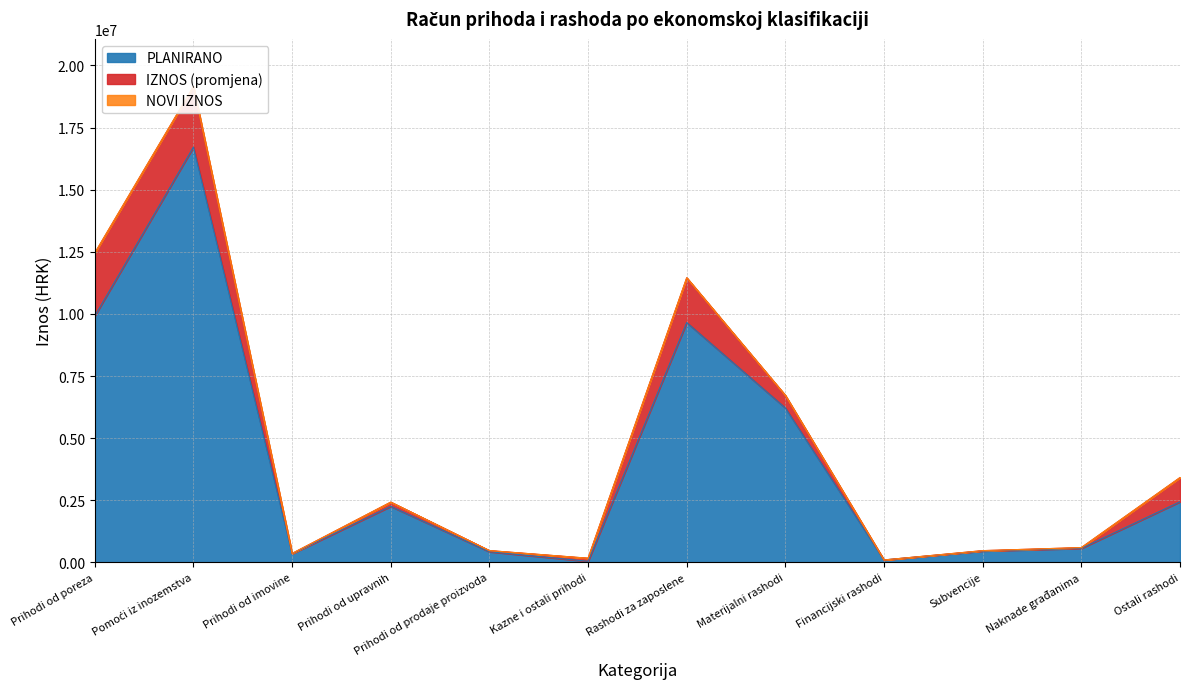

What is the value of the PLANIRANO point at the 11th from the left?

567700